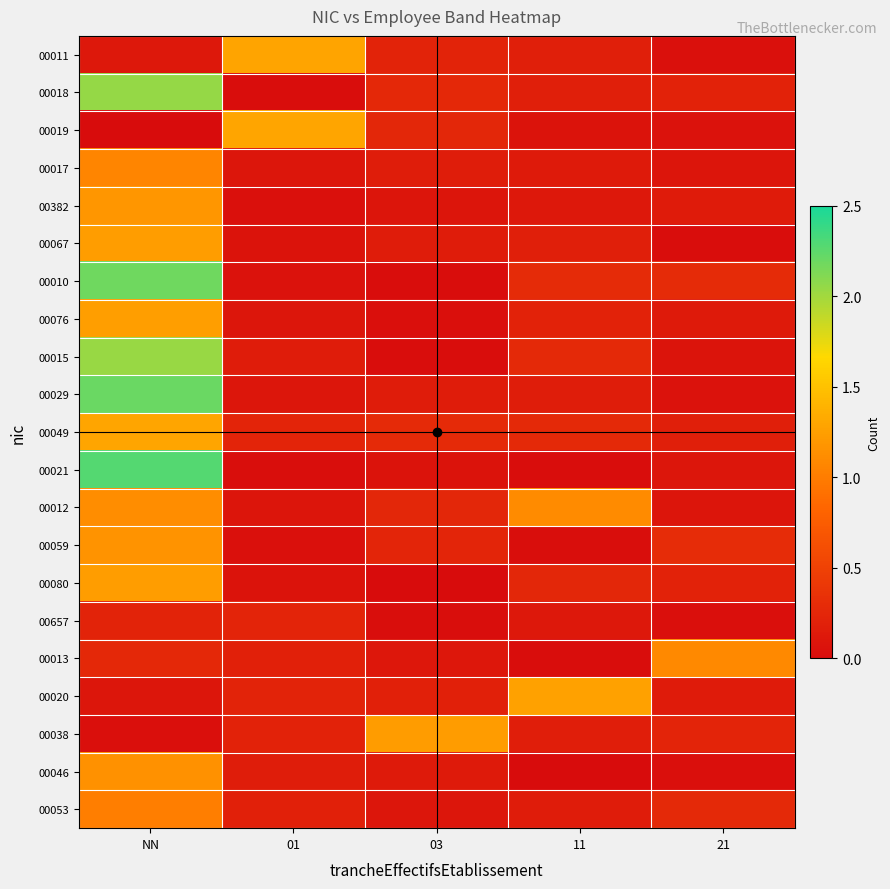

Rank the series by their maximum value, from lowest to highest.

00657, 00053, 00017, 00013, 00012, 00046, 00059, 00382, 00038, 00080, 00067, 00076, 00020, 00011, 00049, 00019, 00015, 00018, 00010, 00029, 00021